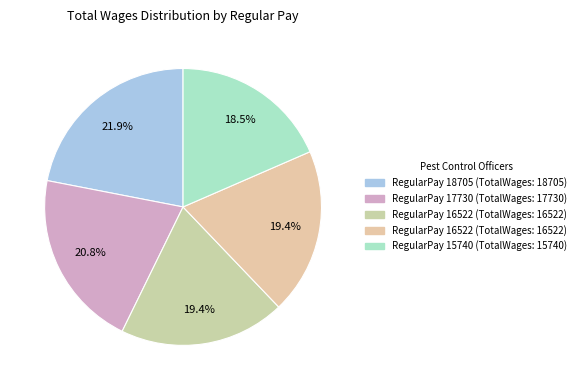

Count the number of slices in the pie.

5